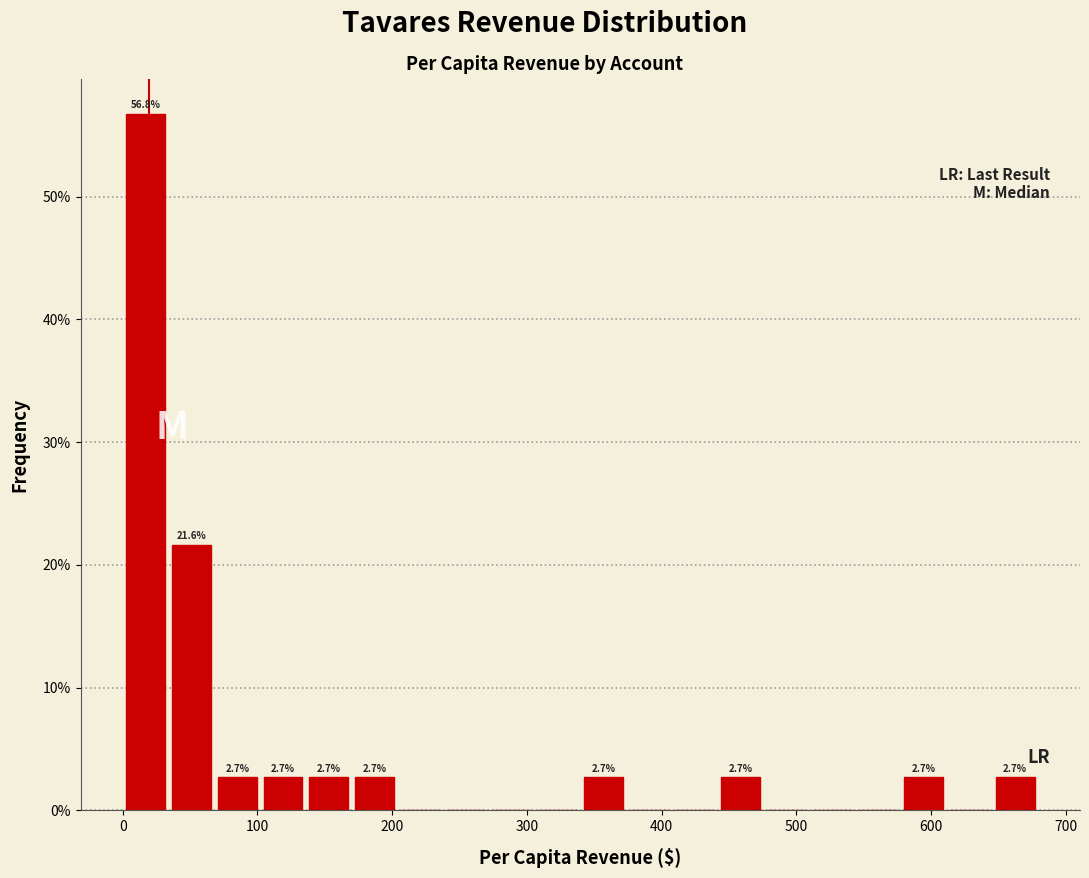

Around what value on the x-axis is the tallest bar? Give the approximate position of its centre, as read against the axis.

20